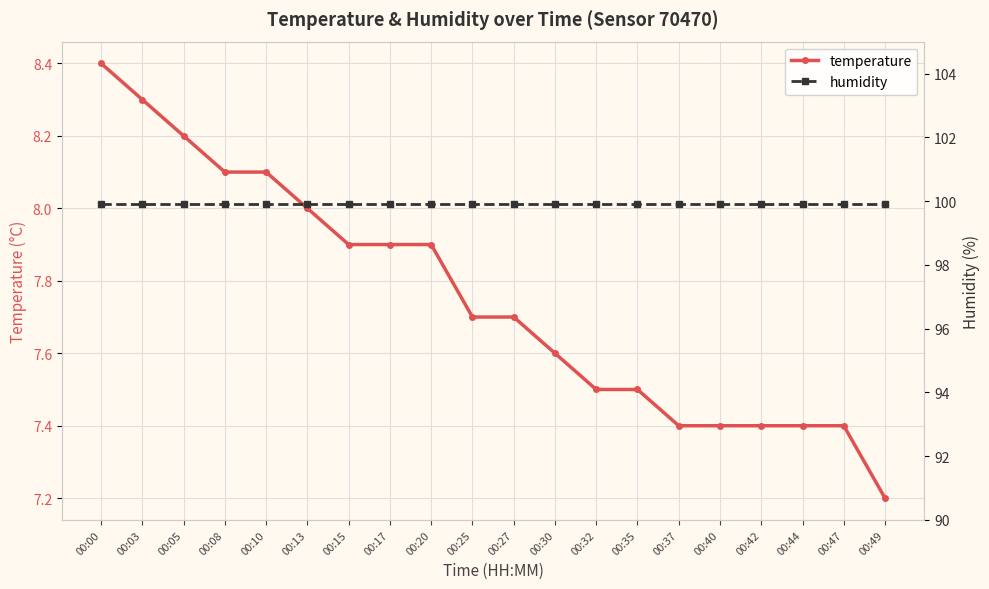

Which series changed the most between 00:00 and 00:40?

temperature